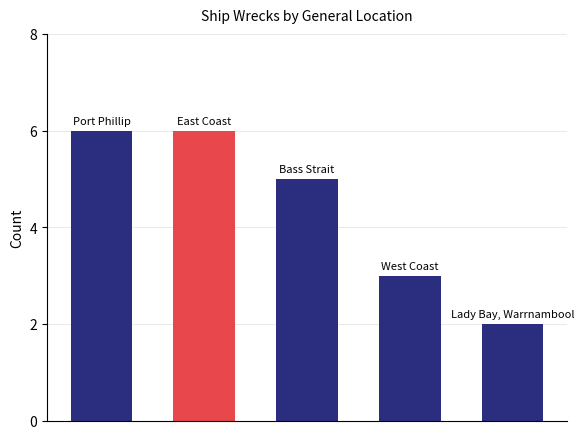

What is the average value?

4